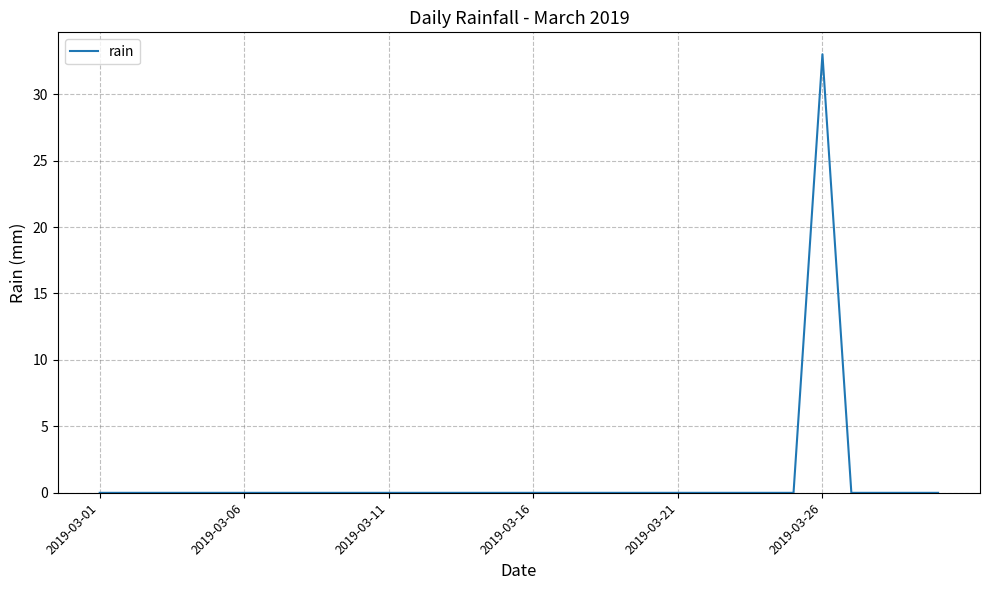

What is the difference between the maximum and minimum values?

33